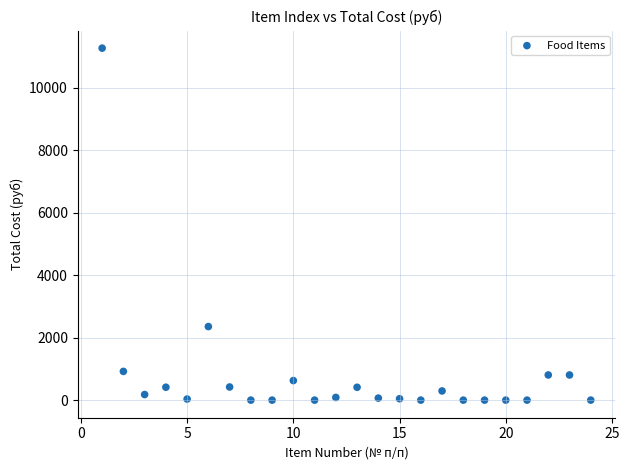

What is the range of X values (max minus min)?

23.0